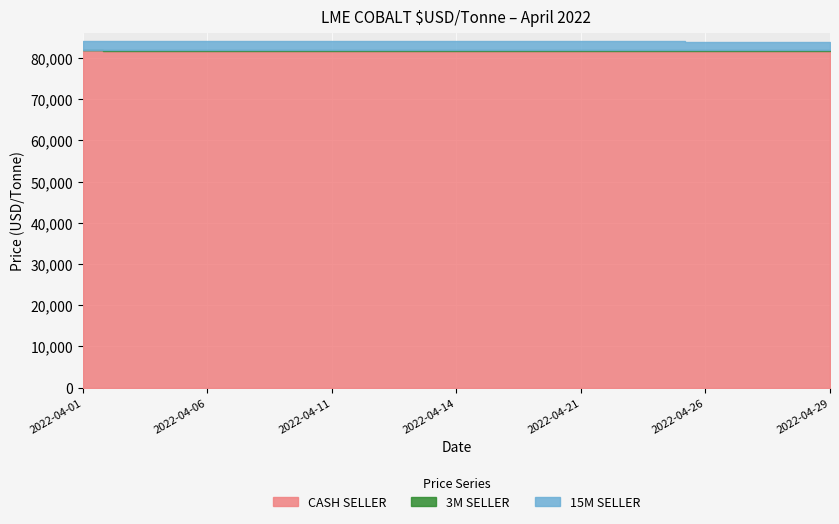

What is the value of the 3M SELLER point at the 6th from the left?

82000